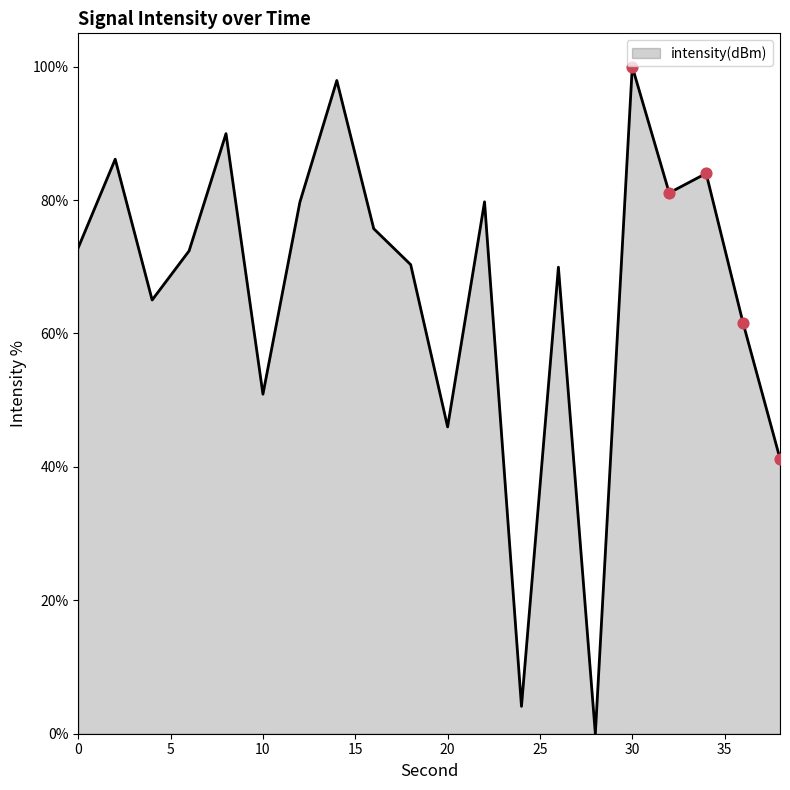

What is the difference between the maximum and minimum values?

100.0